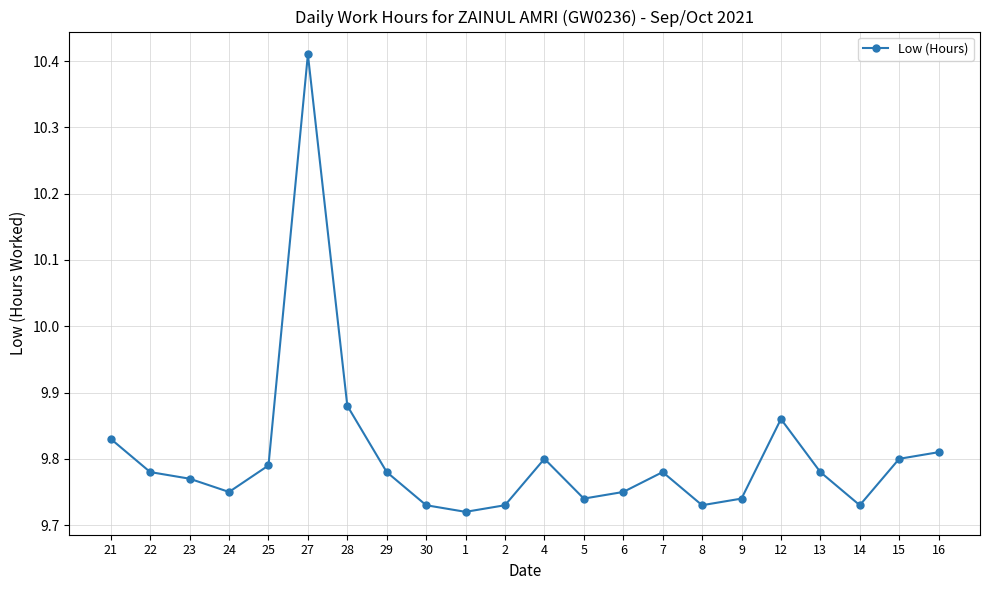

Is it true that the value at 16 is 5.0?

False